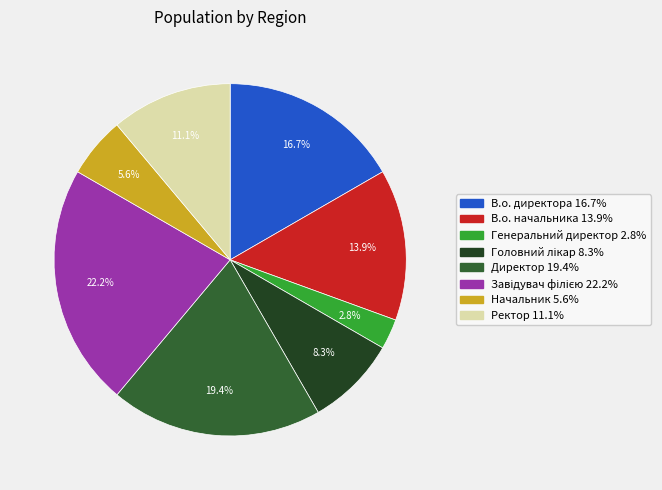

Is it true that Начальник is 6% of the pie?

True